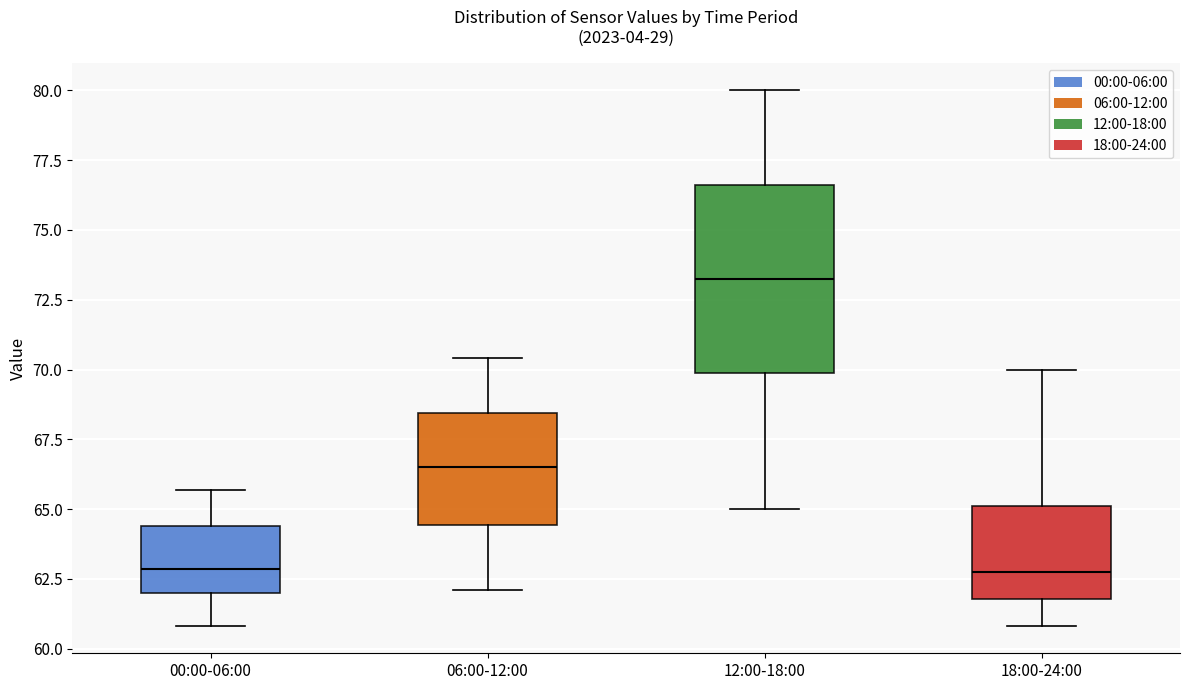

Which box is the tallest, from its lower edge to its upper edge?

12:00-18:00